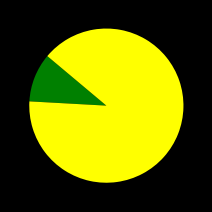

Is there any slice that represents more than half of the pie?

Yes